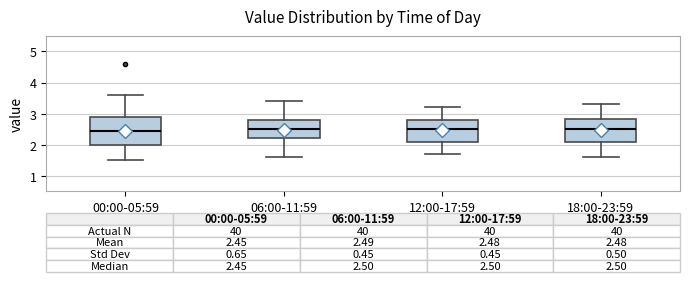

Which box is the tallest, from its lower edge to its upper edge?

00:00-05:59